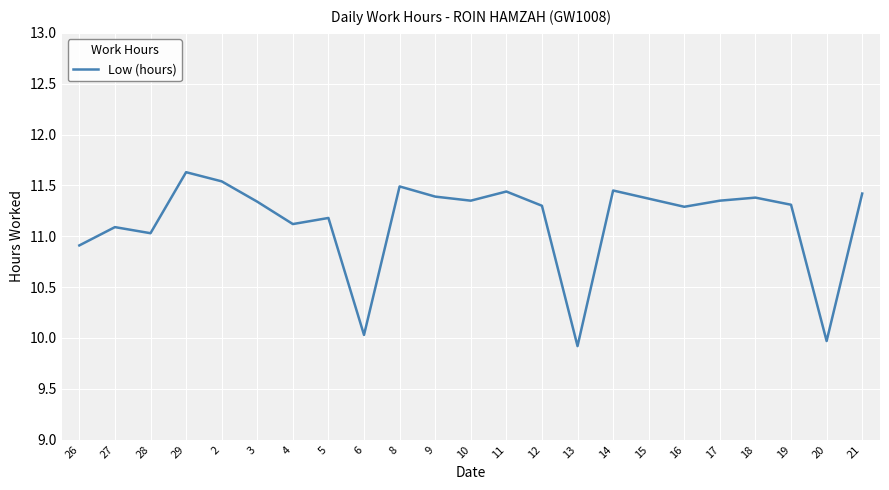

What is the ratio of the value at 2 to the value at 11?

1.0